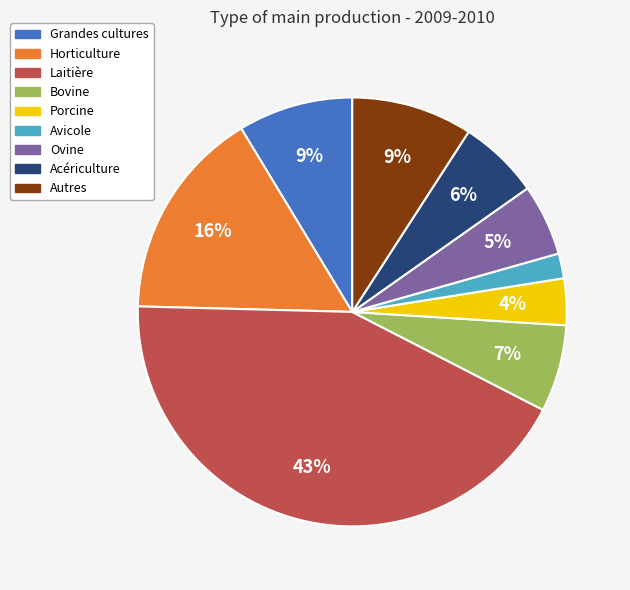

True or false: Avicole accounts for 7% of the total.

False